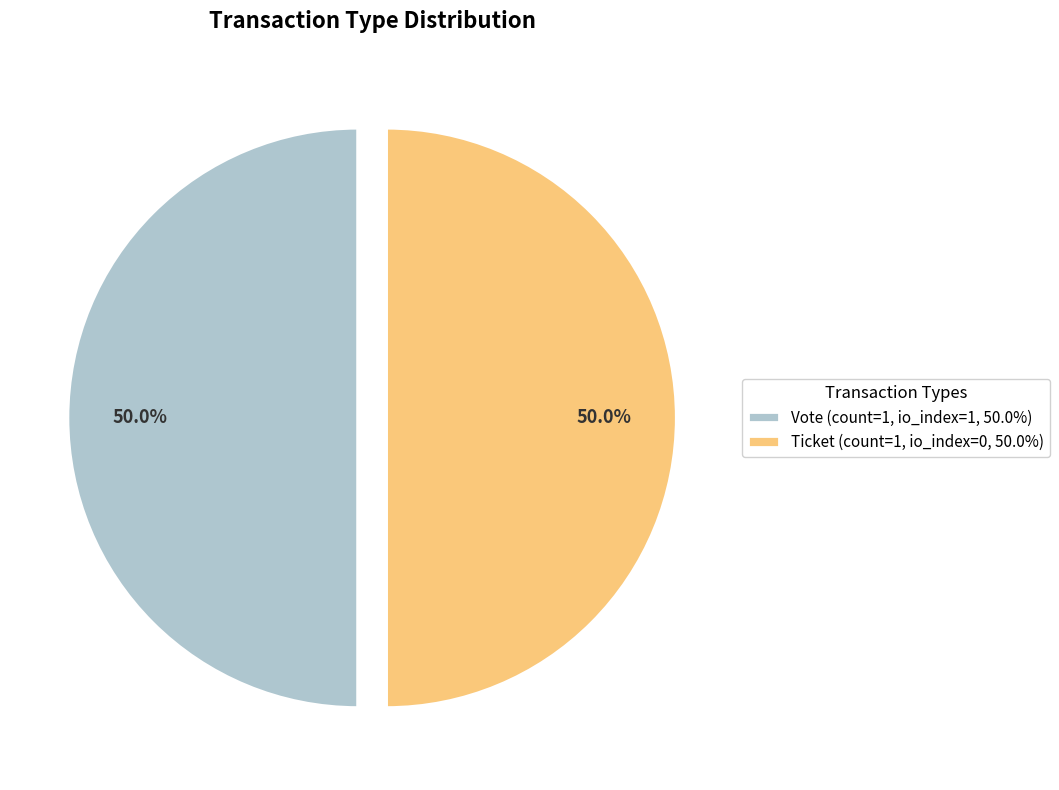

To the nearest percent, what is the difference between the largest and smallest slice percentages?

0%